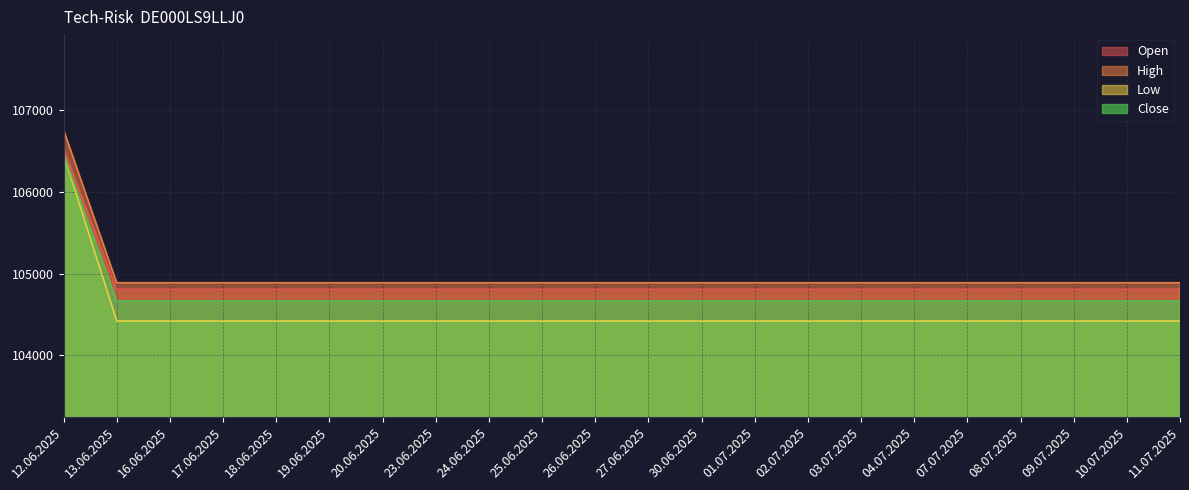

What is the label of the 21st point from the right?

13.06.2025